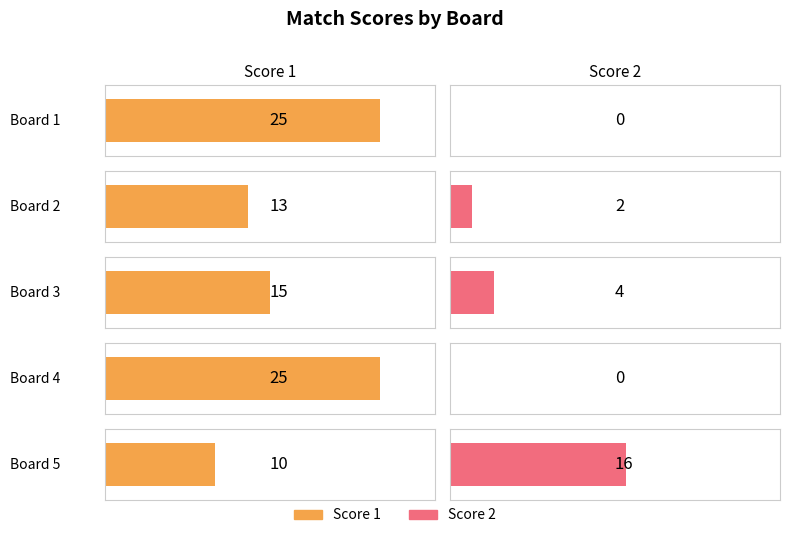

What is the lowest value of the Score 1 series?

10